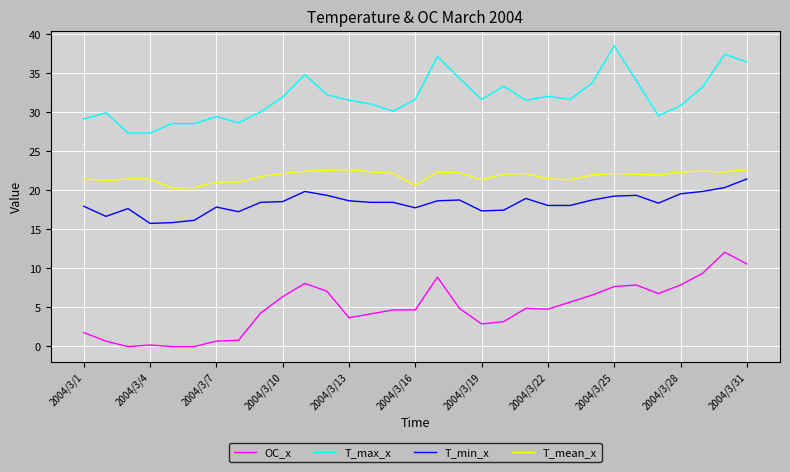

What is the difference between the maximum and minimum values in the T_max_x series?

11.2